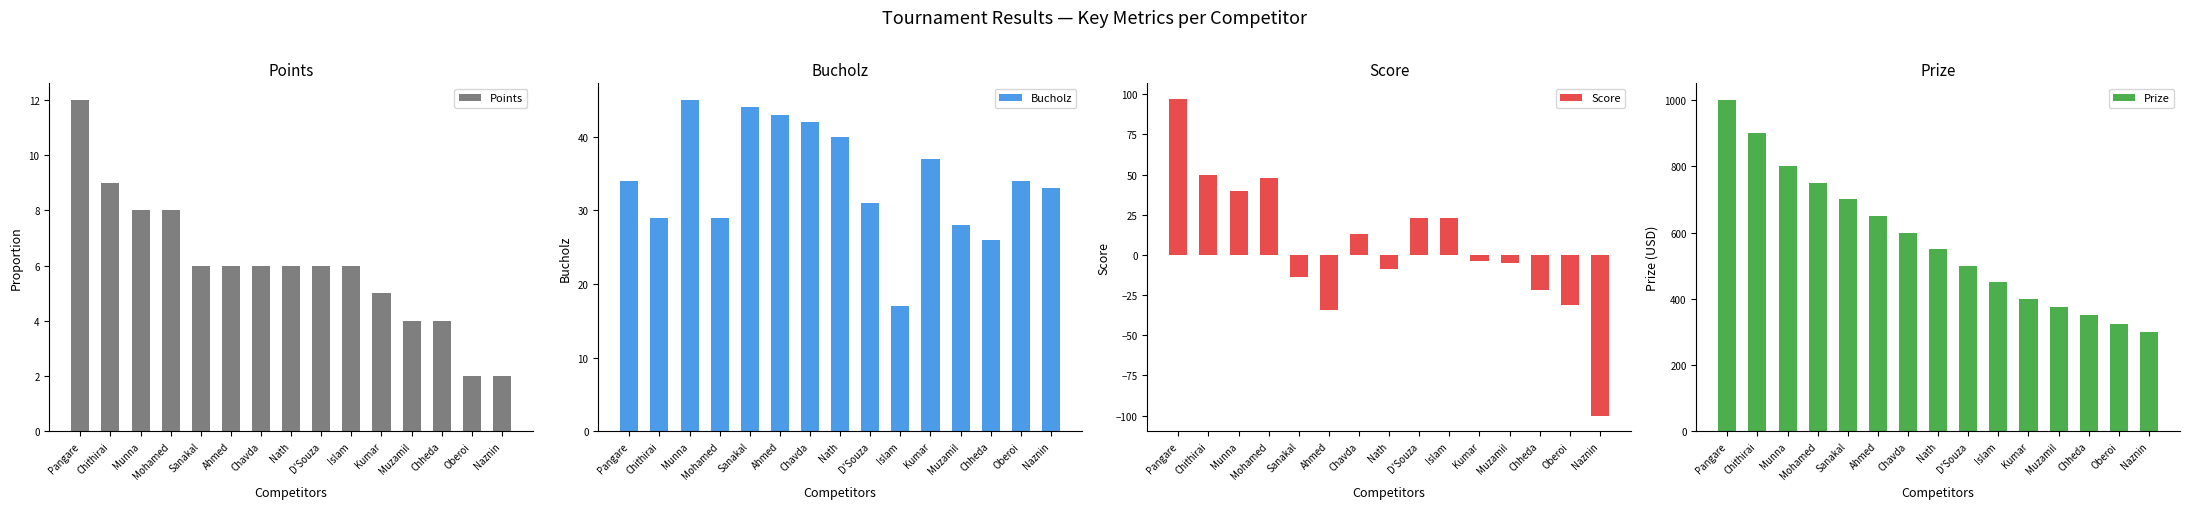

Which category has the lowest value across all series?

Naznin